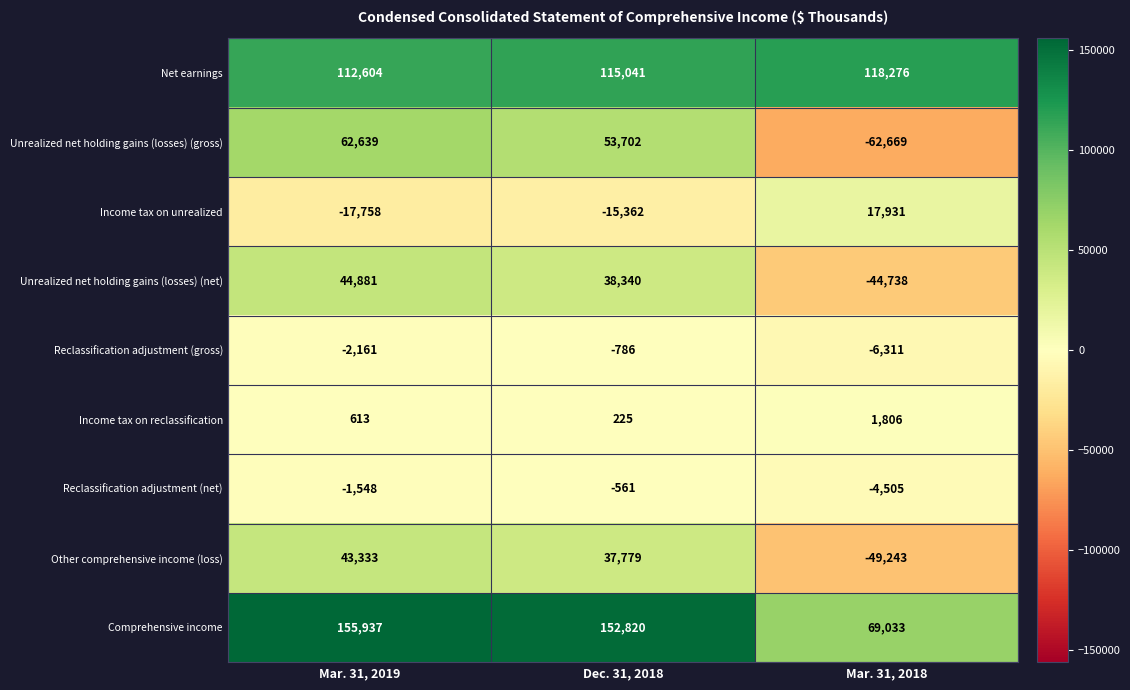

Reading left to right, extract all data points from this chart.

Net earnings: Mar. 31, 2019=112604	Dec. 31, 2018=115041	Mar. 31, 2018=118276
Unrealized net holding gains (losses) (gross): Mar. 31, 2019=62639	Dec. 31, 2018=53702	Mar. 31, 2018=-62669
Income tax on unrealized: Mar. 31, 2019=-17758	Dec. 31, 2018=-15362	Mar. 31, 2018=17931
Unrealized net holding gains (losses) (net): Mar. 31, 2019=44881	Dec. 31, 2018=38340	Mar. 31, 2018=-44738
Reclassification adjustment (gross): Mar. 31, 2019=-2161	Dec. 31, 2018=-786	Mar. 31, 2018=-6311
Income tax on reclassification: Mar. 31, 2019=613	Dec. 31, 2018=225	Mar. 31, 2018=1806
Reclassification adjustment (net): Mar. 31, 2019=-1548	Dec. 31, 2018=-561	Mar. 31, 2018=-4505
Other comprehensive income (loss): Mar. 31, 2019=43333	Dec. 31, 2018=37779	Mar. 31, 2018=-49243
Comprehensive income: Mar. 31, 2019=155937	Dec. 31, 2018=152820	Mar. 31, 2018=69033